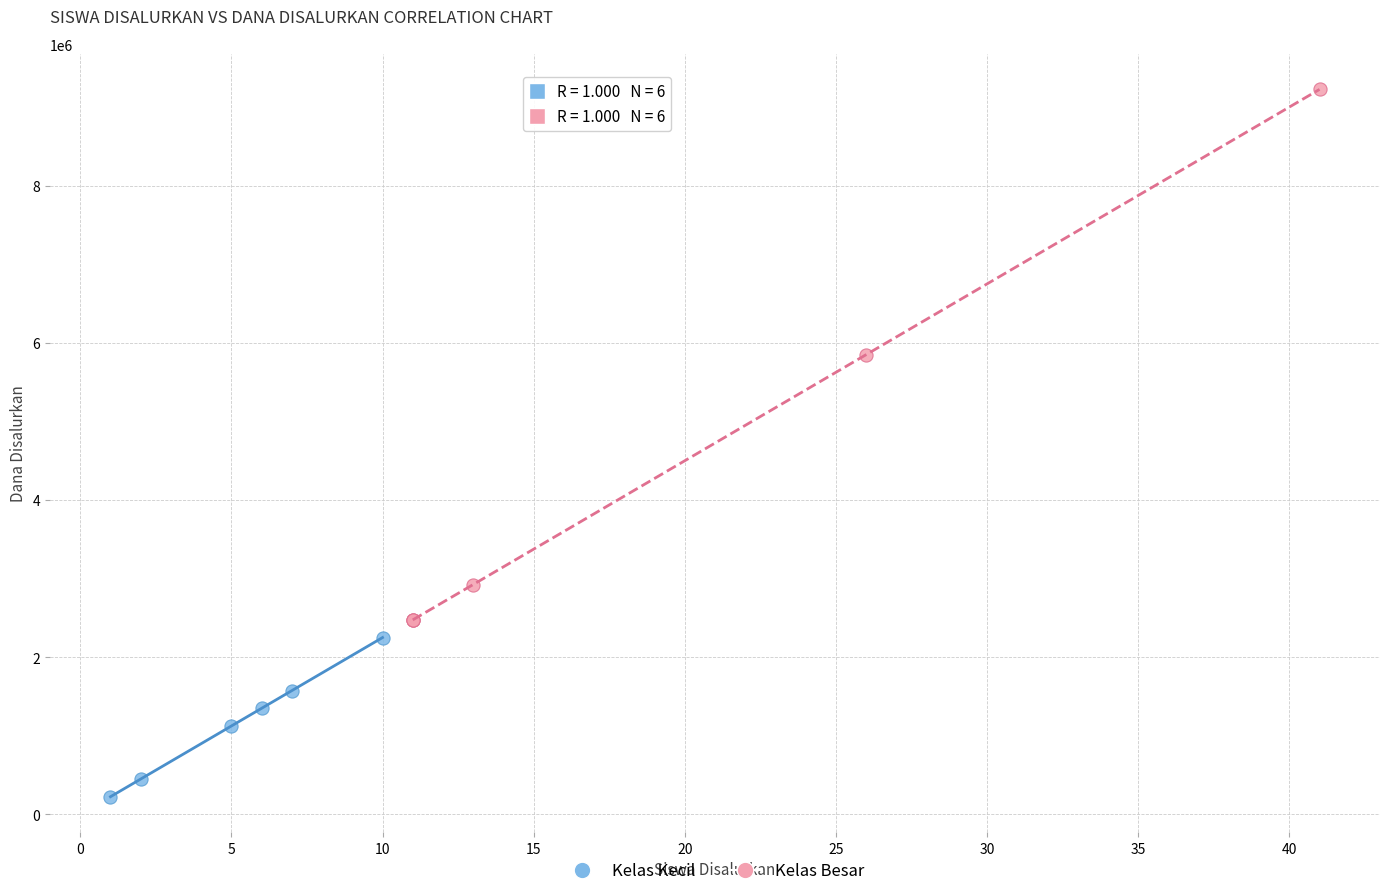

Which series has the widest spread of Y values?

Kelas Besar